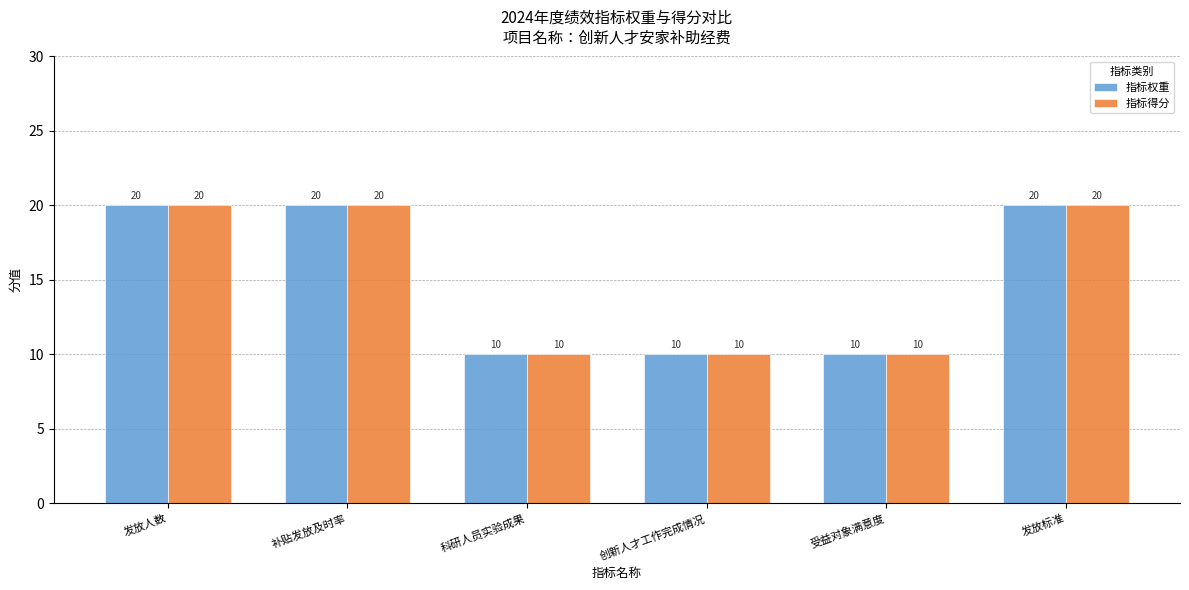

What value does the 指标得分 series have at 受益对象满意度, to the nearest 10?

10